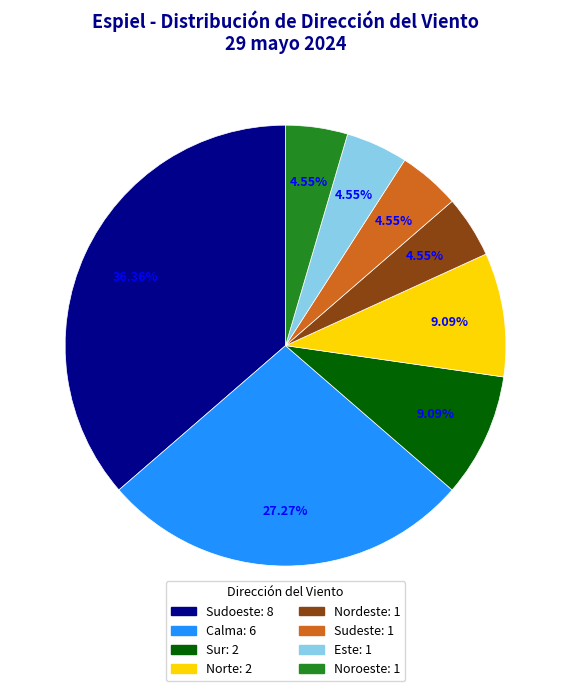

The Sudoeste slice represents 29% of the pie. True or false?

False